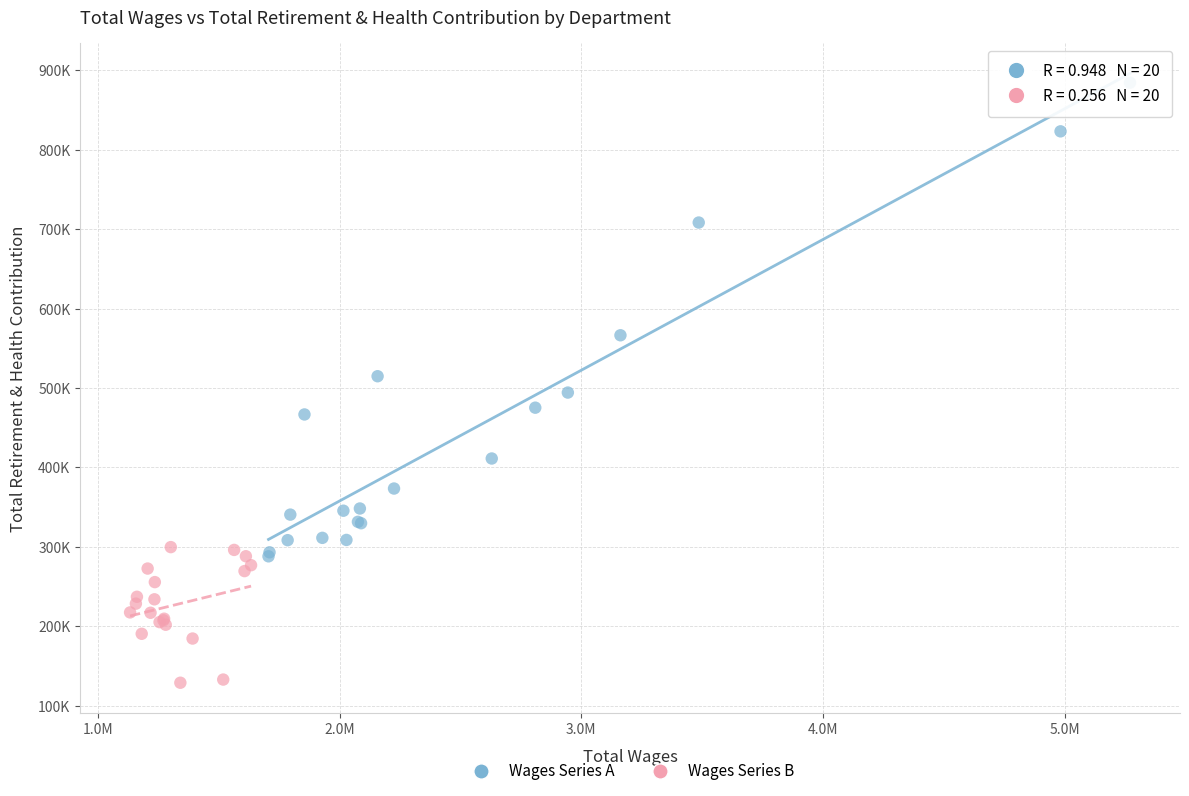

Which series contains the lowest Y value?

Wages Series B